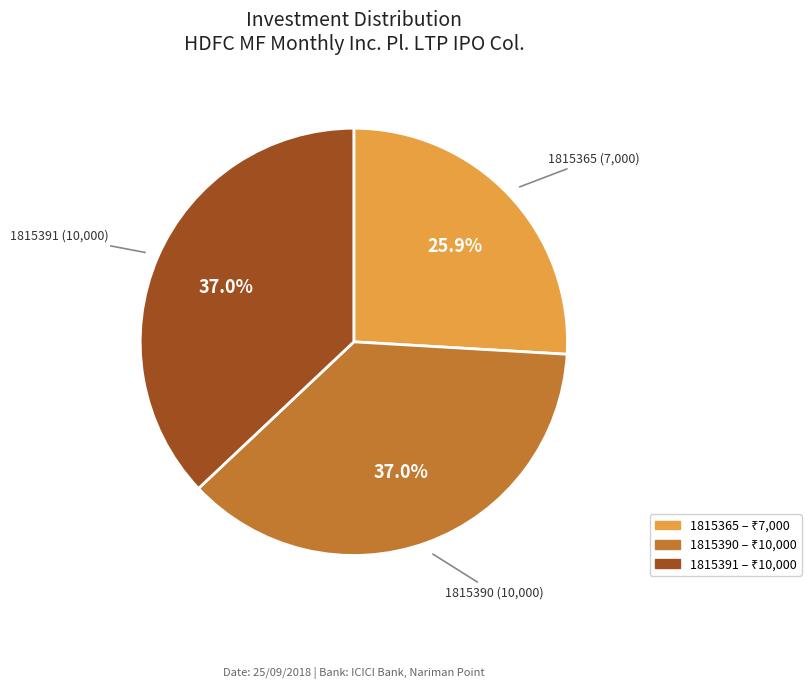

To the nearest percent, what is the difference between the largest and smallest slice percentages?

11%